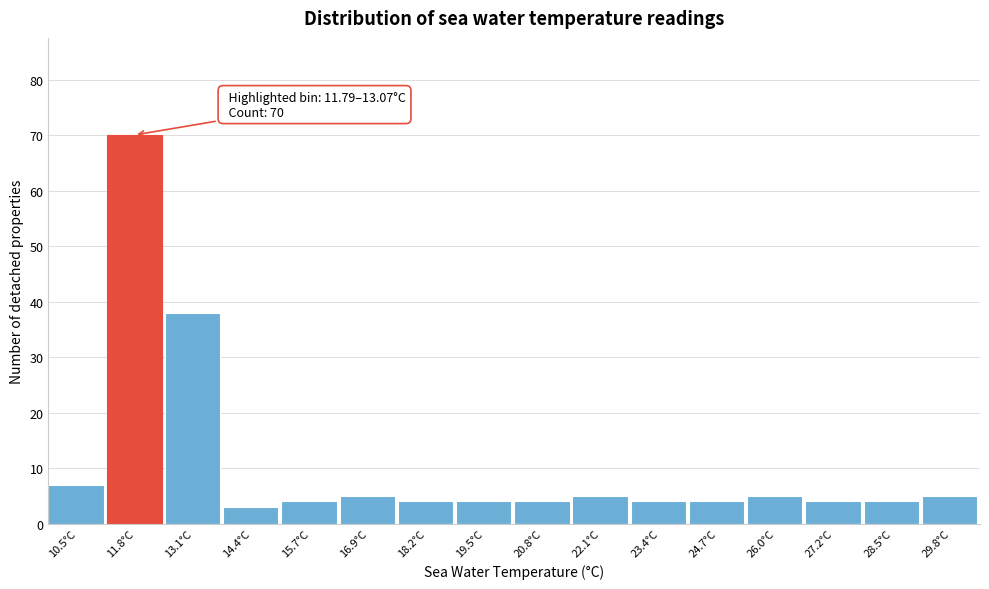

Reading left to right, extract all data points from this chart.

7	70	38	3	4	5	4	4	4	5	4	4	5	4	4	5